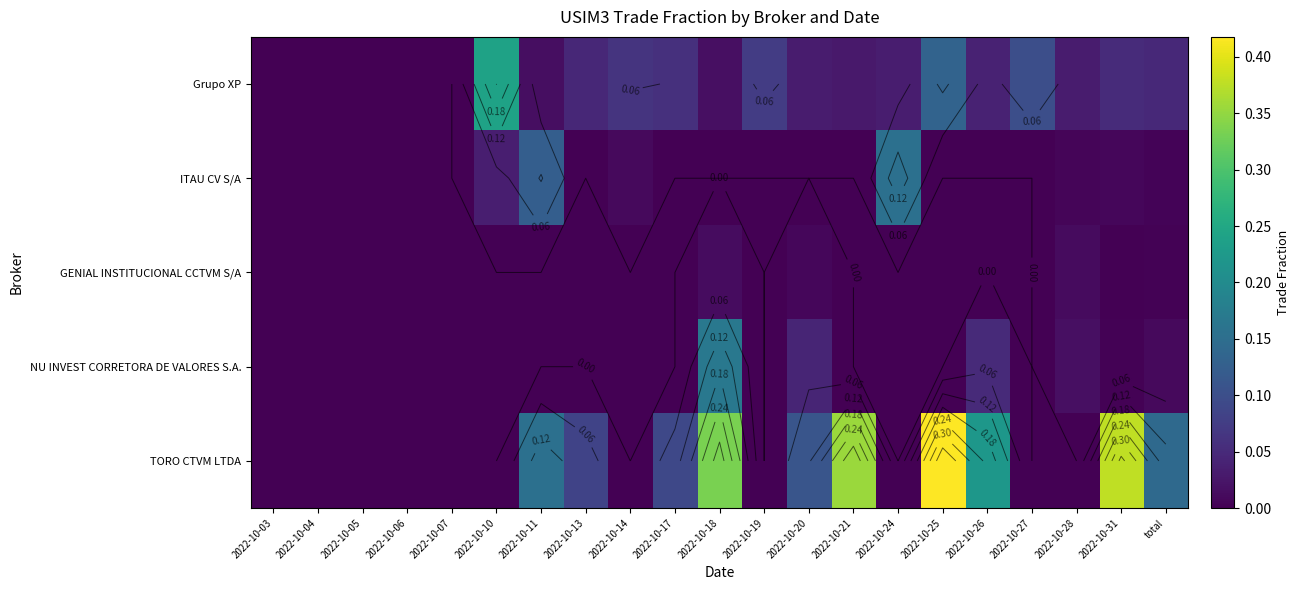

What is the difference between the highest and lowest values at 2022-10-24?

0.2